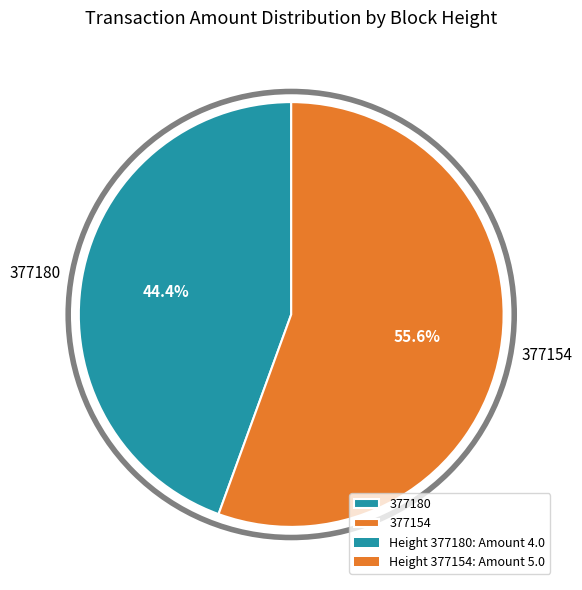

To the nearest percent, what portion does 377180 represent?

44%